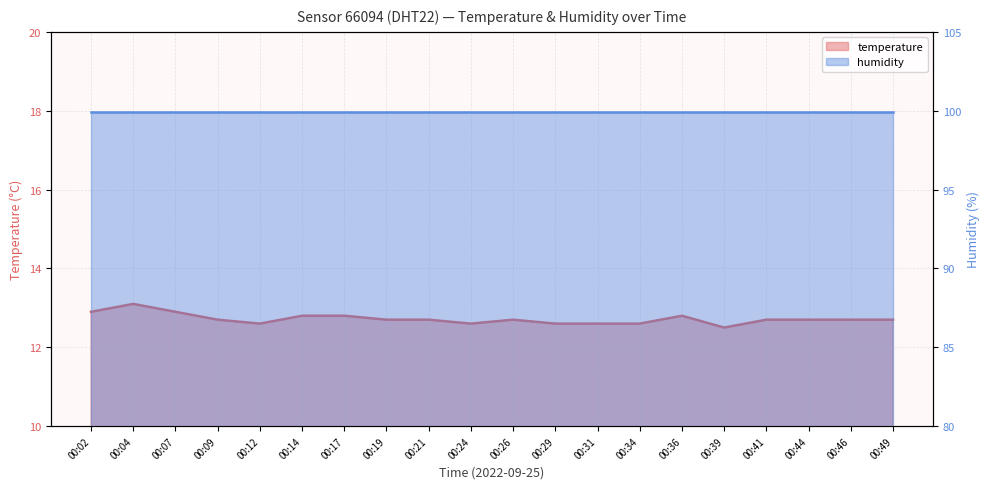

What is the sum of all values?

254.4